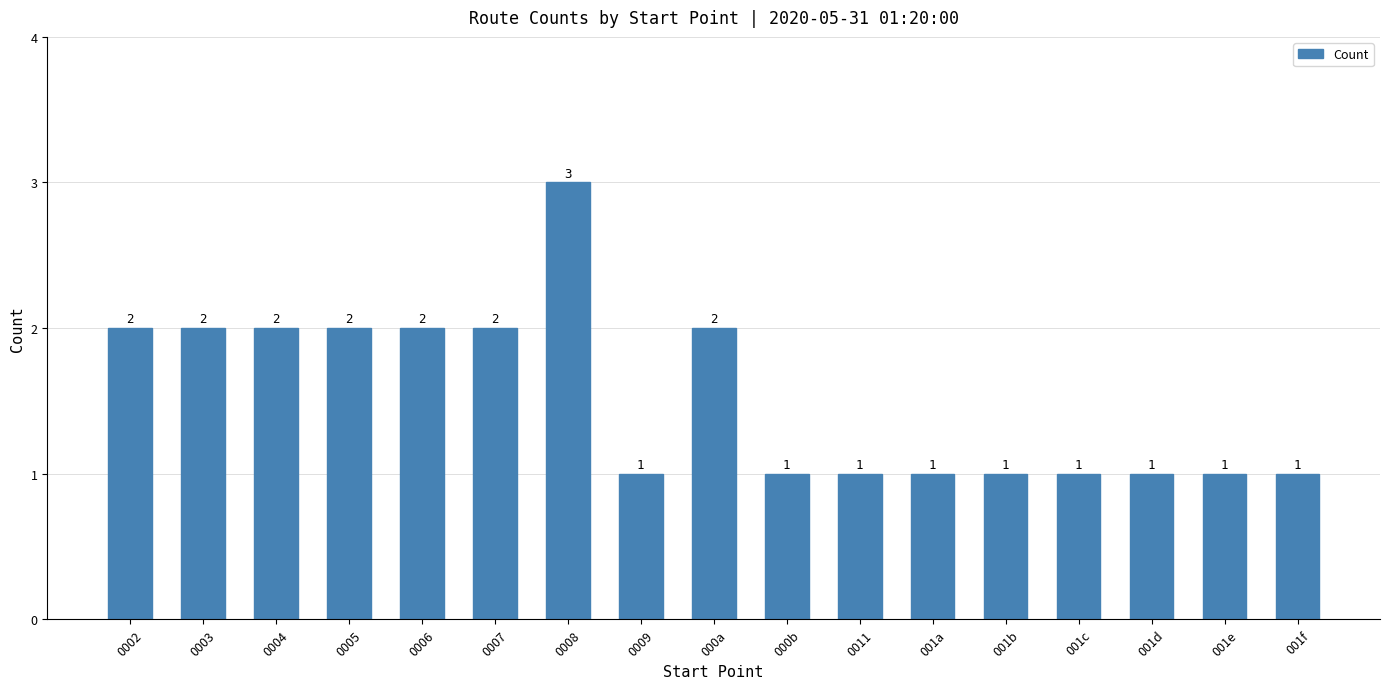

The chart shows a value of 2 at 0007. True or false?

True